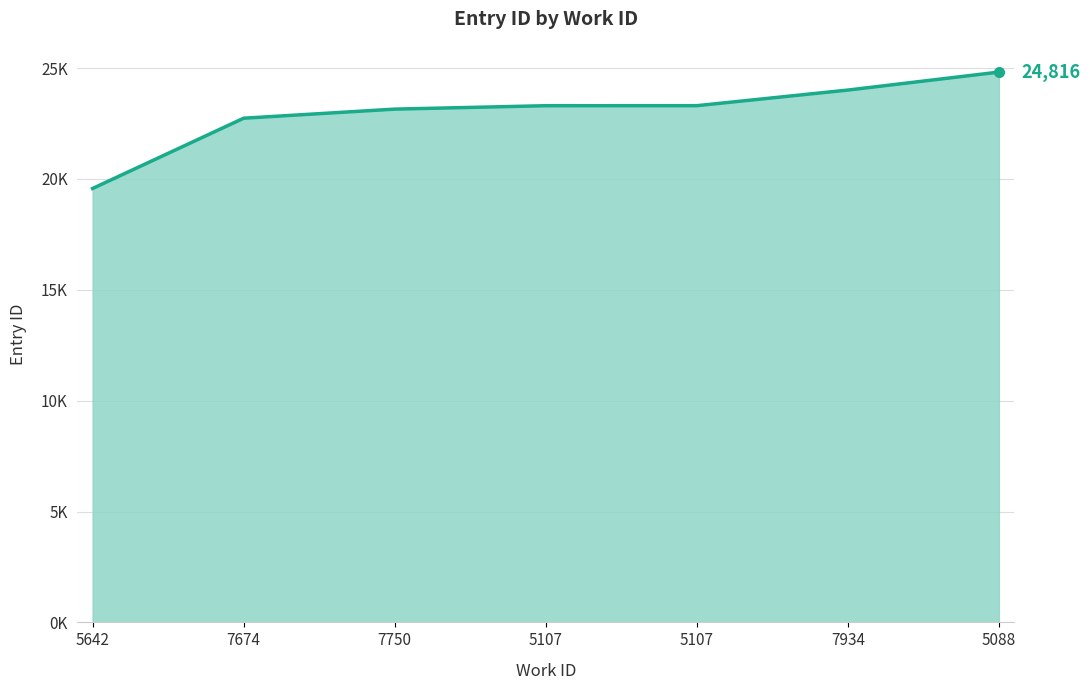

Does the chart have visible grid lines?

Yes